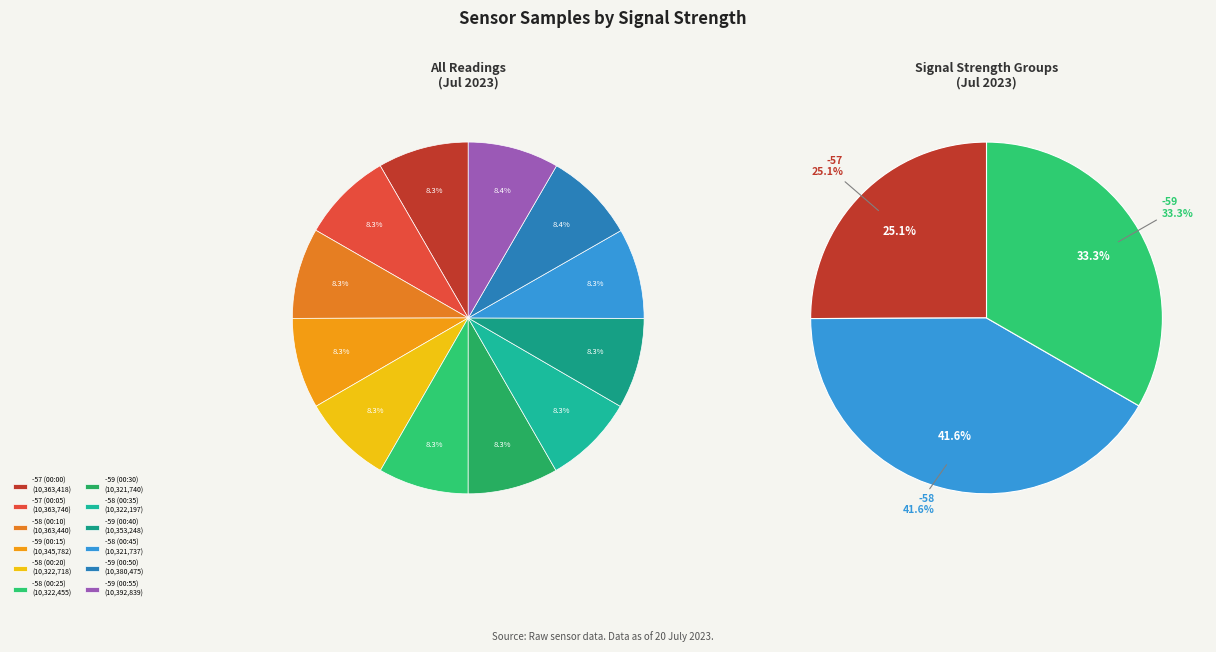

How many slices are in this pie chart?

12